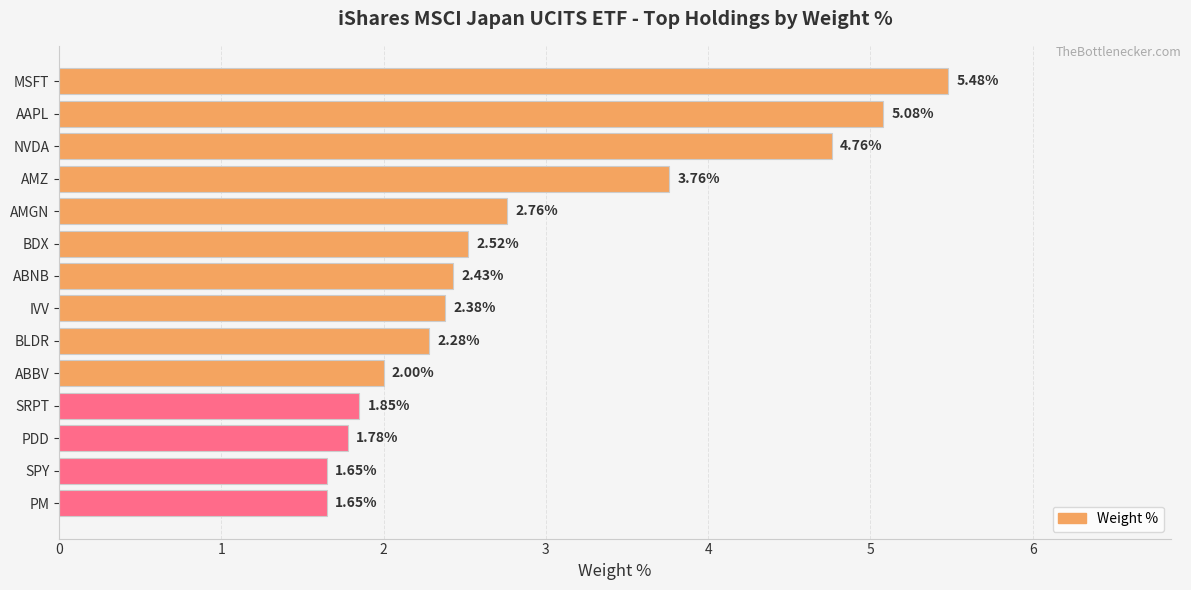

What is the label of the 3rd bar from the top?

NVDA